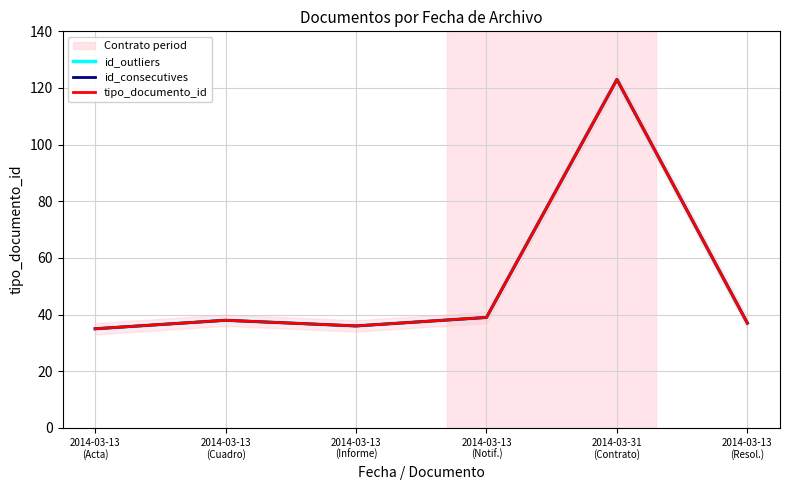

List the labels in order of id_consecutives value, smallest first.

2014-03-13
(Acta), 2014-03-13
(Informe), 2014-03-13
(Resol.), 2014-03-13
(Cuadro), 2014-03-13
(Notif.), 2014-03-31
(Contrato)